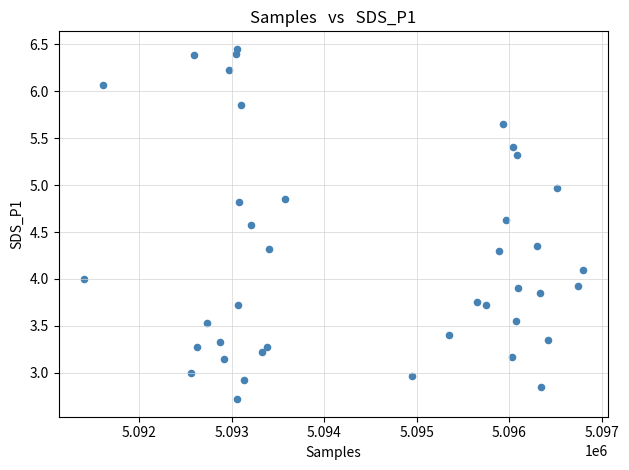

What is the range of Y values (max minus min)?

3.7